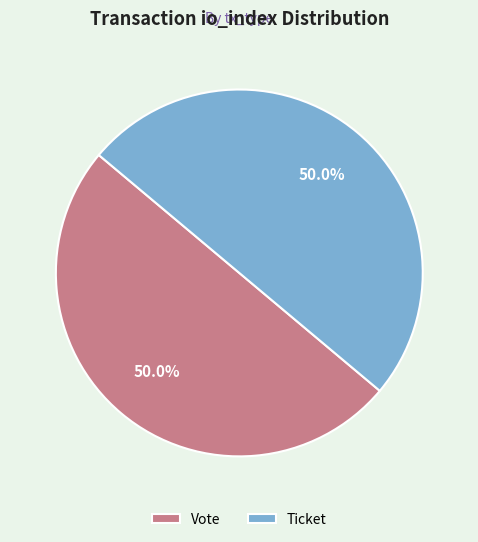

What percentage is NOT represented by Ticket?

50.0%